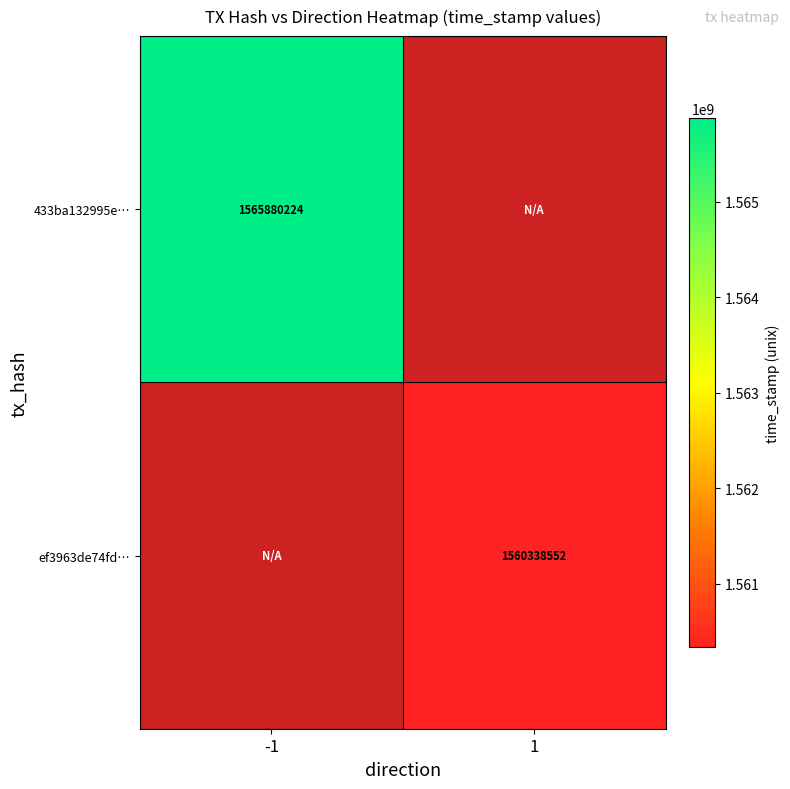

The value of 433ba132995e… at -1 is 1565880224. True or false?

True